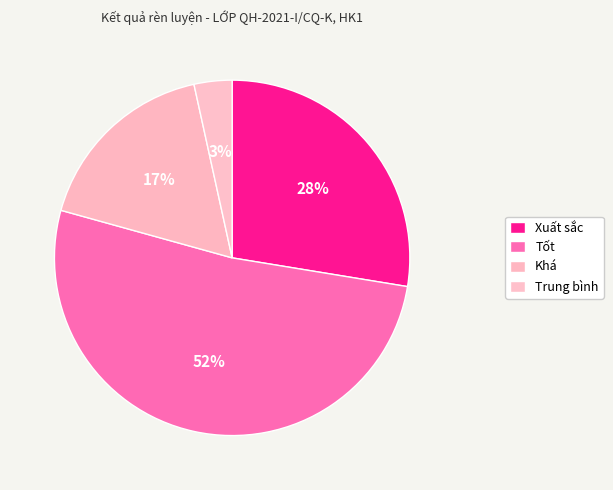

How many segments does this pie chart have?

4